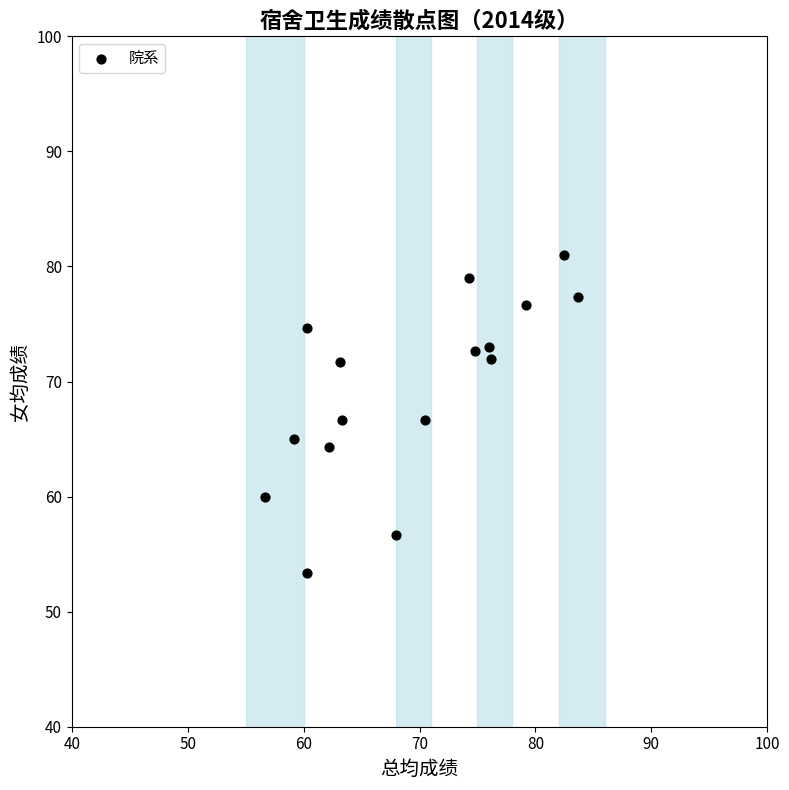

What is the range of Y values (max minus min)?

27.7